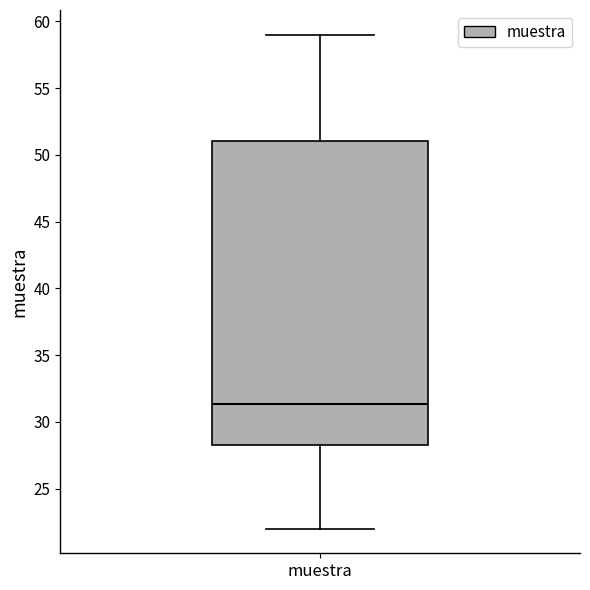

Where does the median line of the box for muestra sit on the y-axis? The values are not printed on the chart, so give them approximately, as read against the axis.

31.5